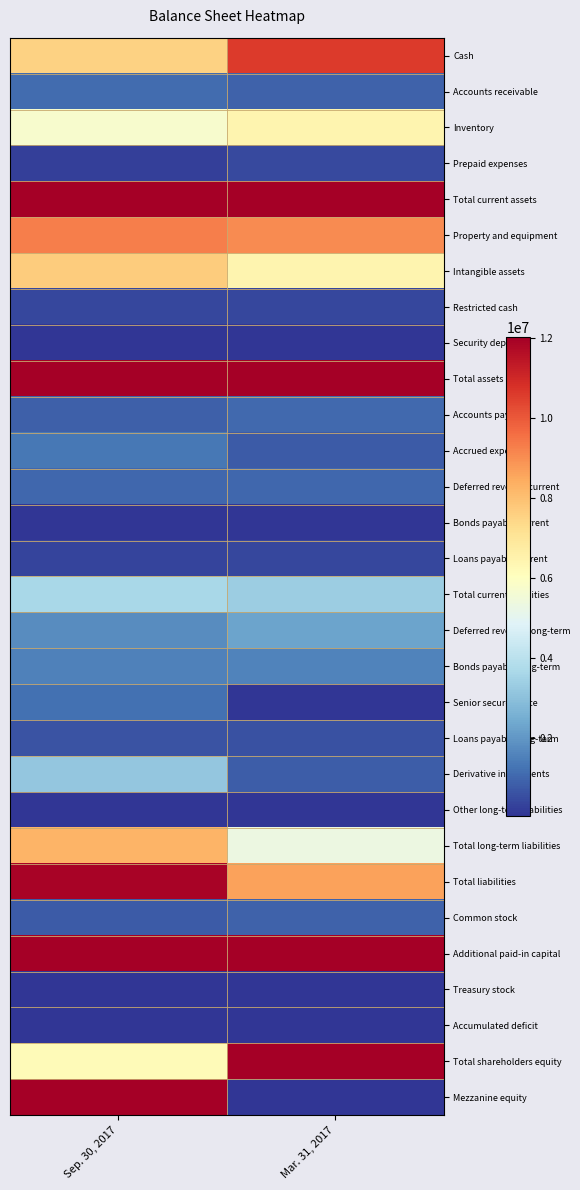

What is the spread (max minus min) of values at Sep. 30, 2017?

284125308